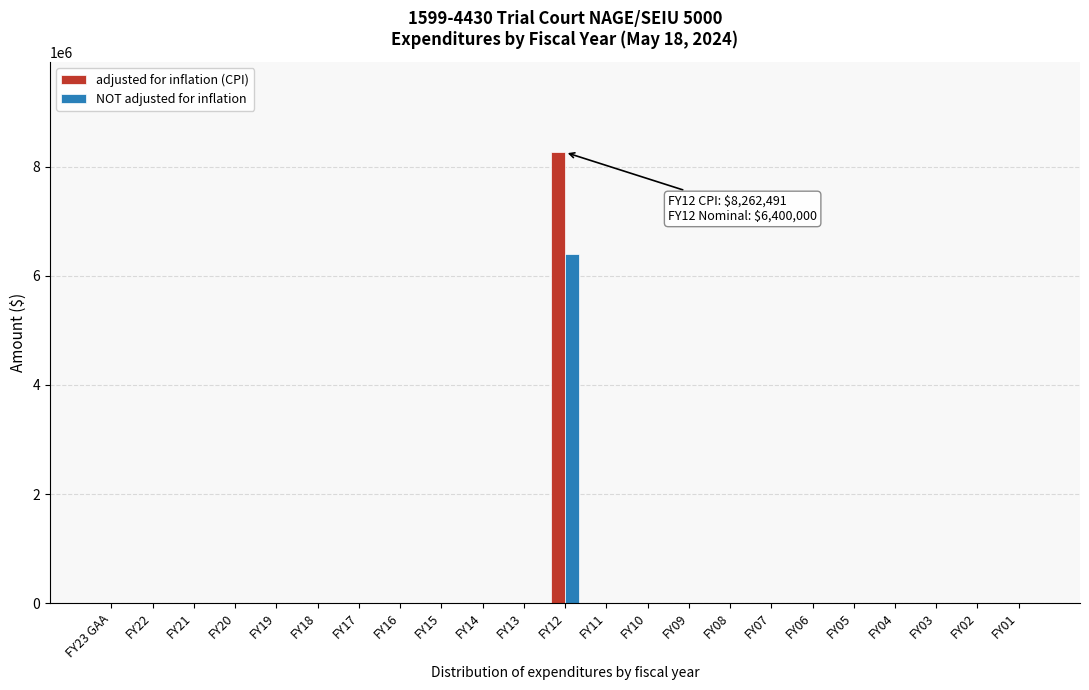

What is the sum of all adjusted for inflation (CPI) values?

8262491